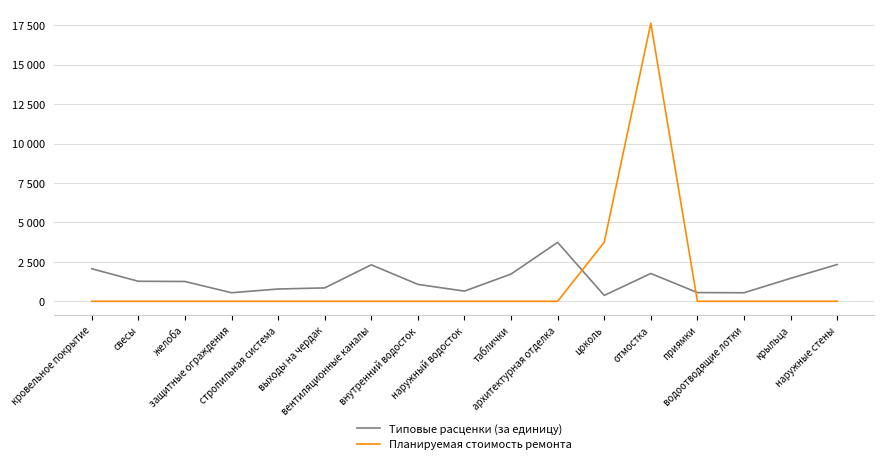

Reading left to right, list all the values displayed in this chart.

Типовые расценки (за единицу): кровельное покрытие=2062.8	свесы=1269.7	желоба=1256.0	защитные ограждения=542.3	стропильная система=778.8	выходы на чердак=848.8	вентиляционные каналы=2313.3	внутренний водосток=1072.5	наружный водосток=644.9	таблички=1727.4	архитектурная отделка=3735.1	цоколь=374.2	отмостка=1763.2	приямки=552.6	водоотводящие лотки=541.4	крыльца=1455.0	наружные стены=2331.0
Планируемая стоимость ремонта: кровельное покрытие=0.0	свесы=0.0	желоба=0.0	защитные ограждения=0.0	стропильная система=0.0	выходы на чердак=0.0	вентиляционные каналы=0.0	внутренний водосток=0.0	наружный водосток=0.0	таблички=0.0	архитектурная отделка=0.0	цоколь=3742.2	отмостка=17632.1	приямки=0.0	водоотводящие лотки=0.0	крыльца=0.0	наружные стены=0.0